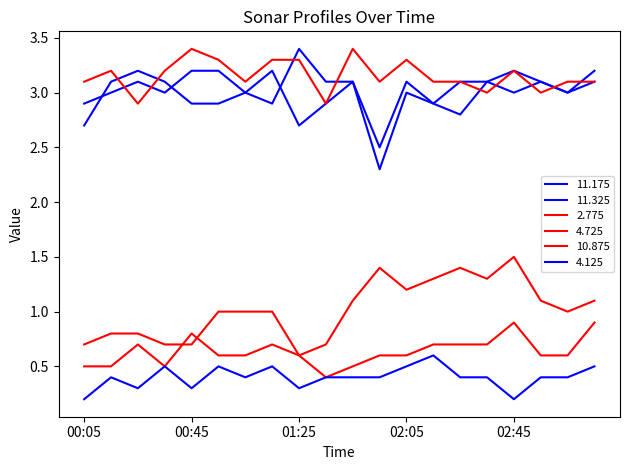

Does the chart display data point markers on the line(s)?

No